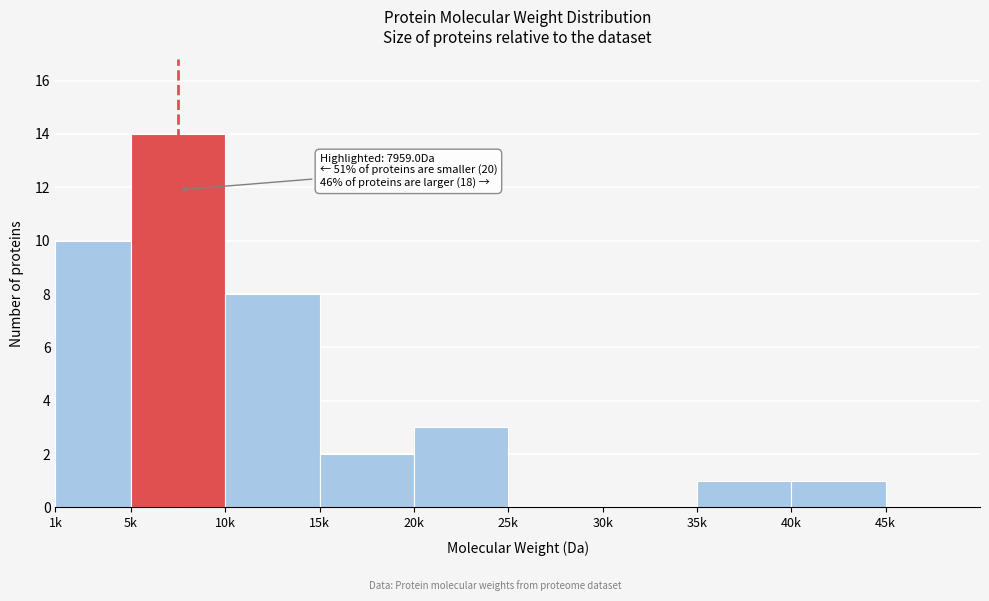

Reading left to right, transcribe all the data shown in this chart.

1k=10	5k=14	10k=8	15k=2	20k=3	25k=0	30k=0	35k=1	40k=1	45k=0